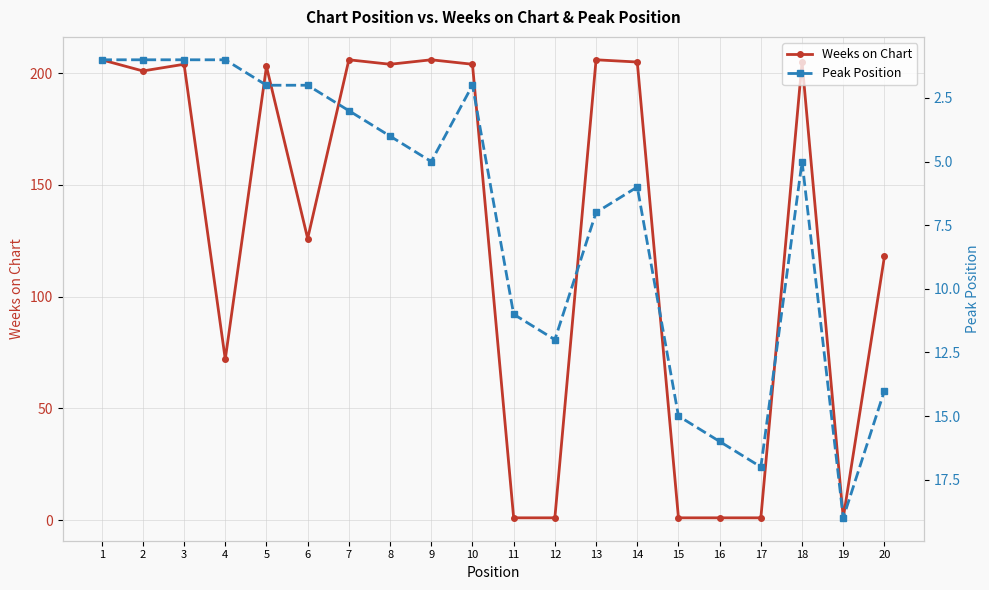

At which category is the sum across all series the highest?

13